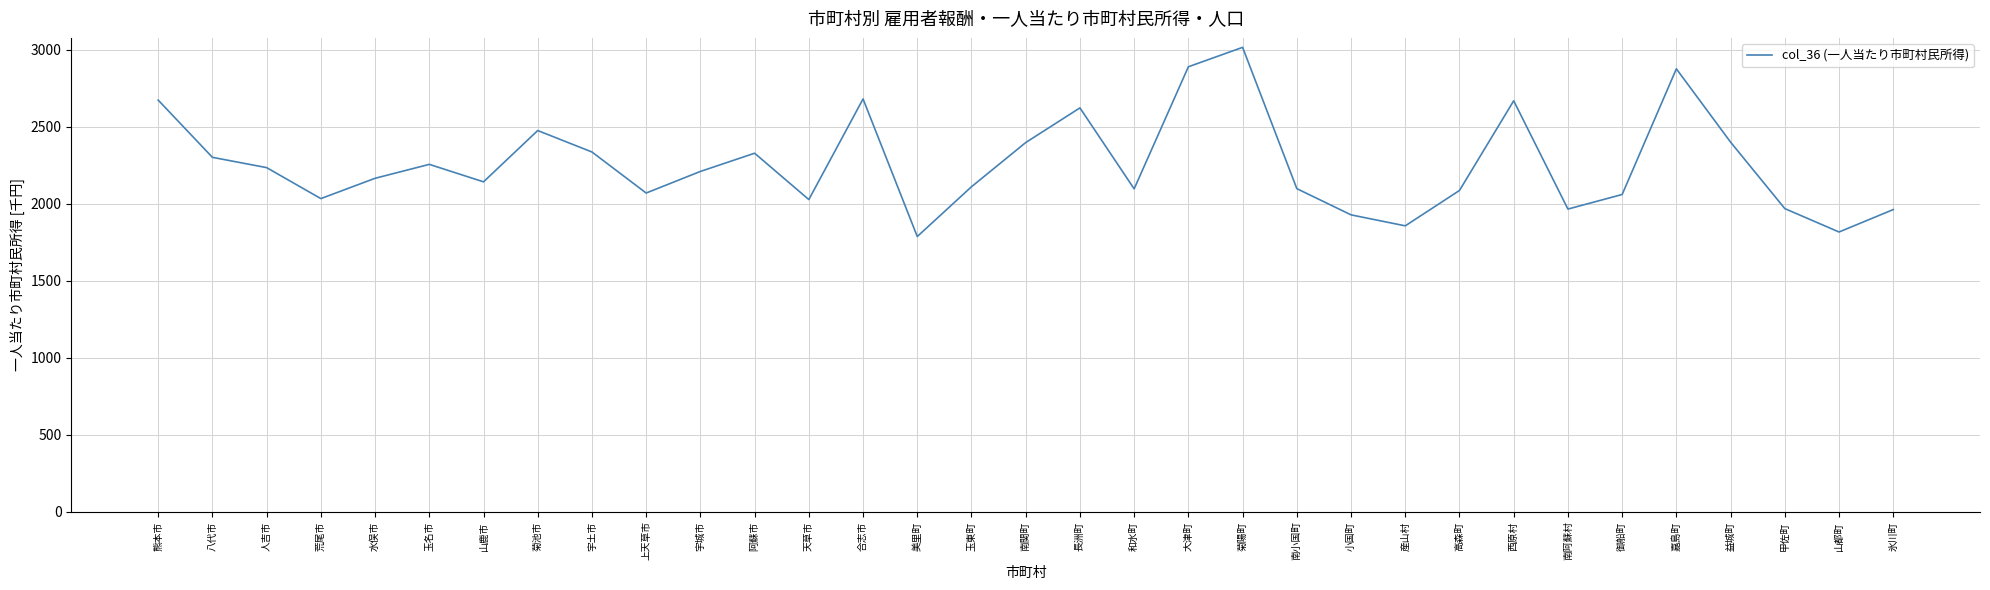

What is the difference between the maximum and minimum values?

1228.5